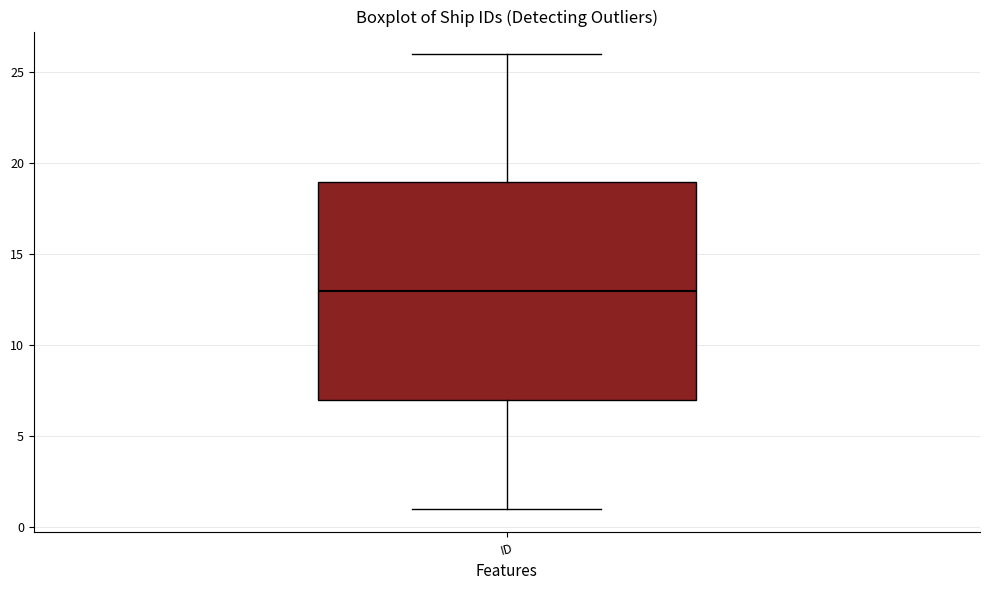

Read this box plot against the y-axis: the position of the median line, the range covered by the box, and the ends of both whiskers. The values are not printed on the chart, so give them approximately, as read against the axis.

median 13, box 7 to 19, whiskers 1 to 26